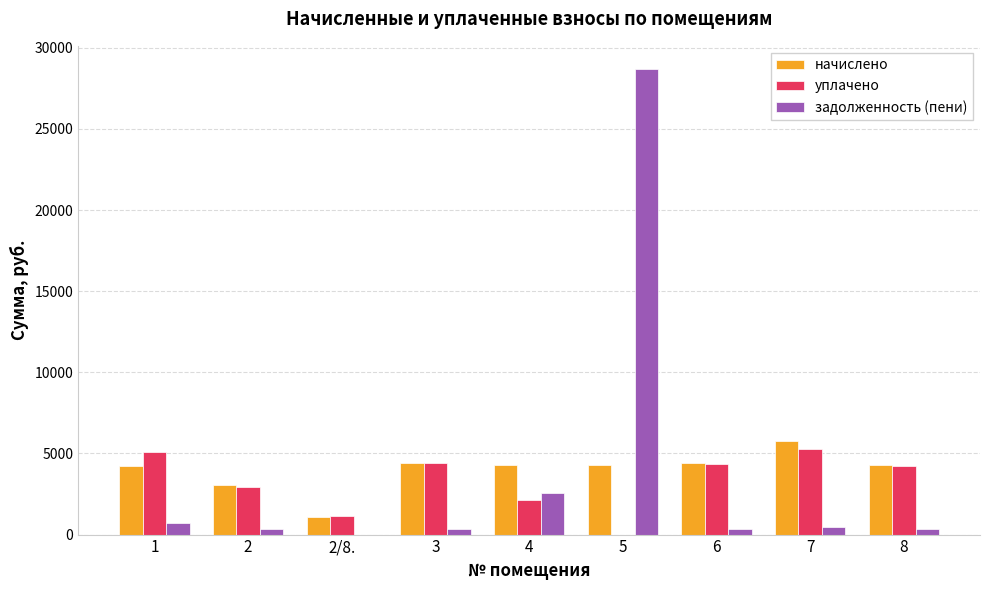

Which series changed the most between 2/8. and 7?

начислено